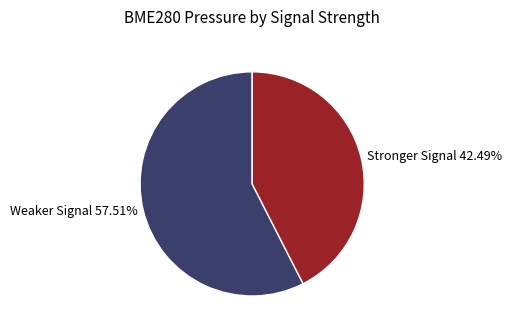

Combined, do Stronger Signal 42.49% and Weaker Signal 57.51% account for over 50%?

Yes